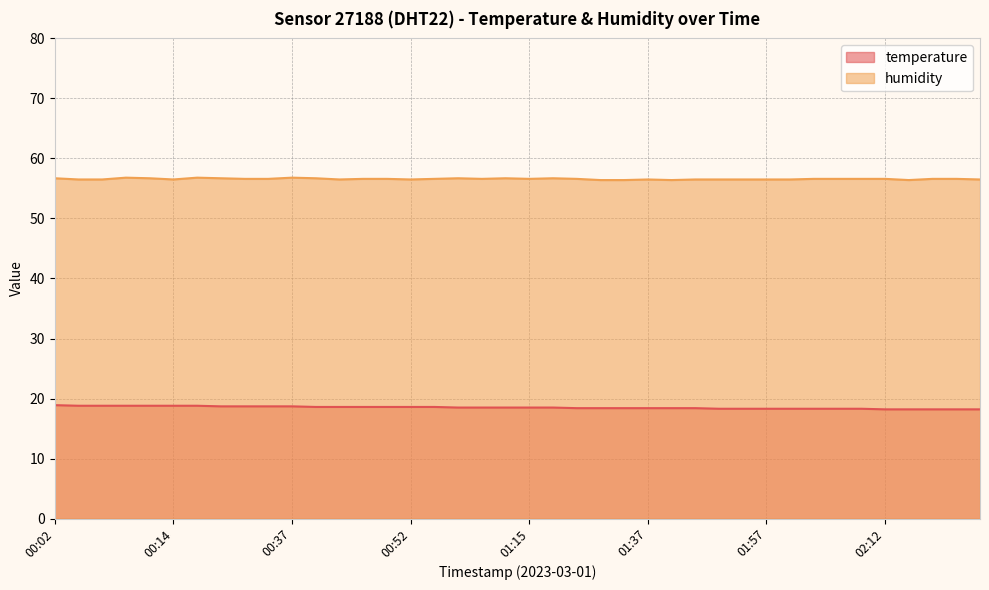

Does the chart display data point markers on the line(s)?

No